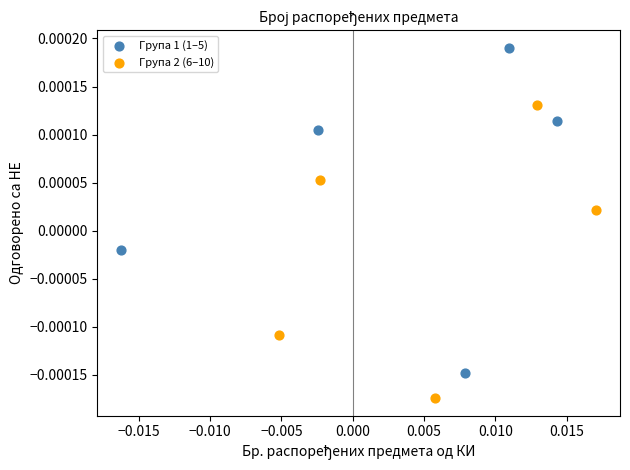

Which series has the widest spread of Y values?

Група 1 (1–5)